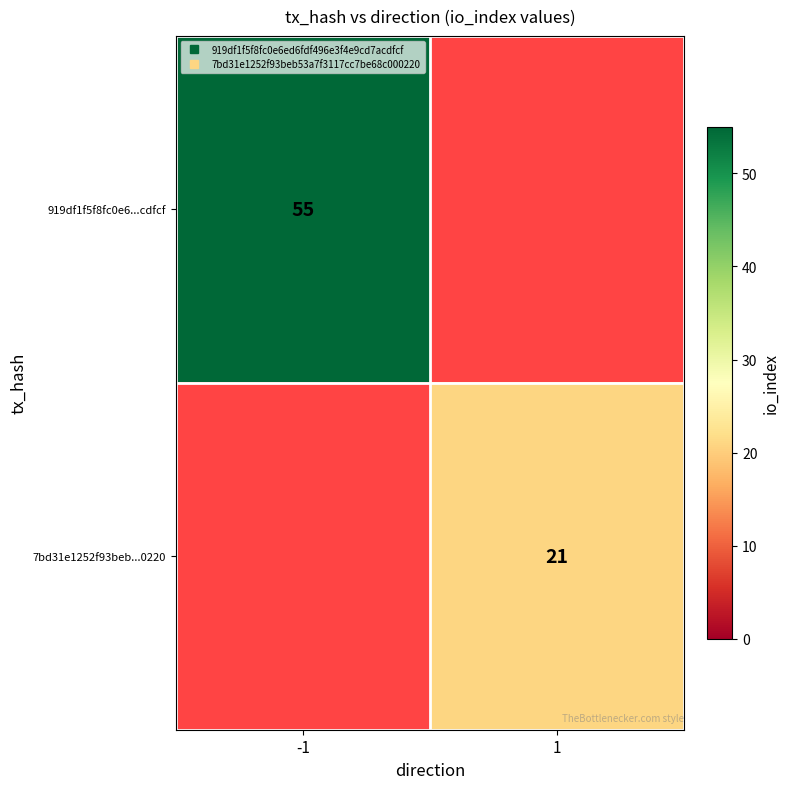

Which category has the highest value in the 919df1f5f8fc0e6...cdfcf series?

-1